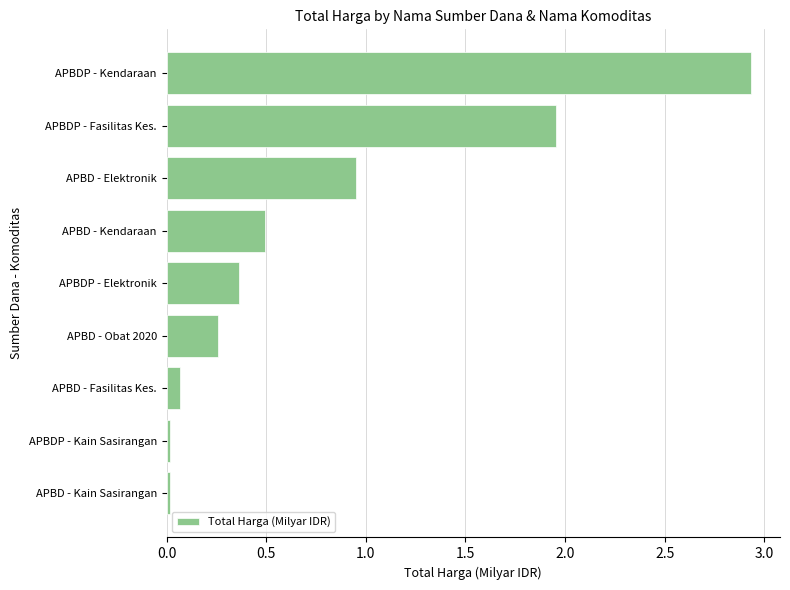

What is the average value?

0.8